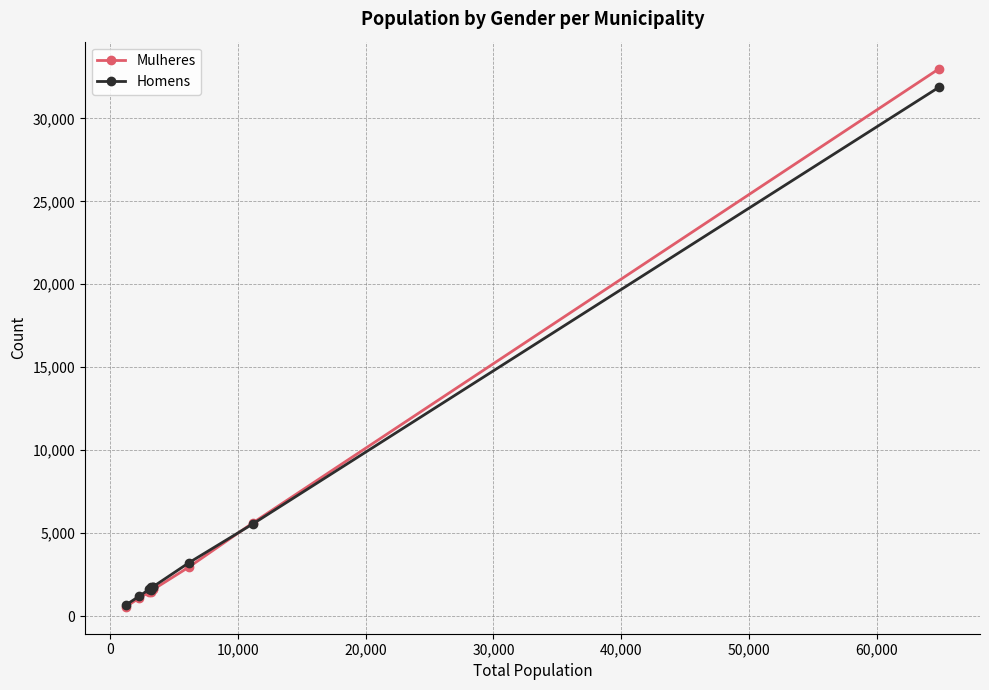

What is the highest value of the Homens series?

31888